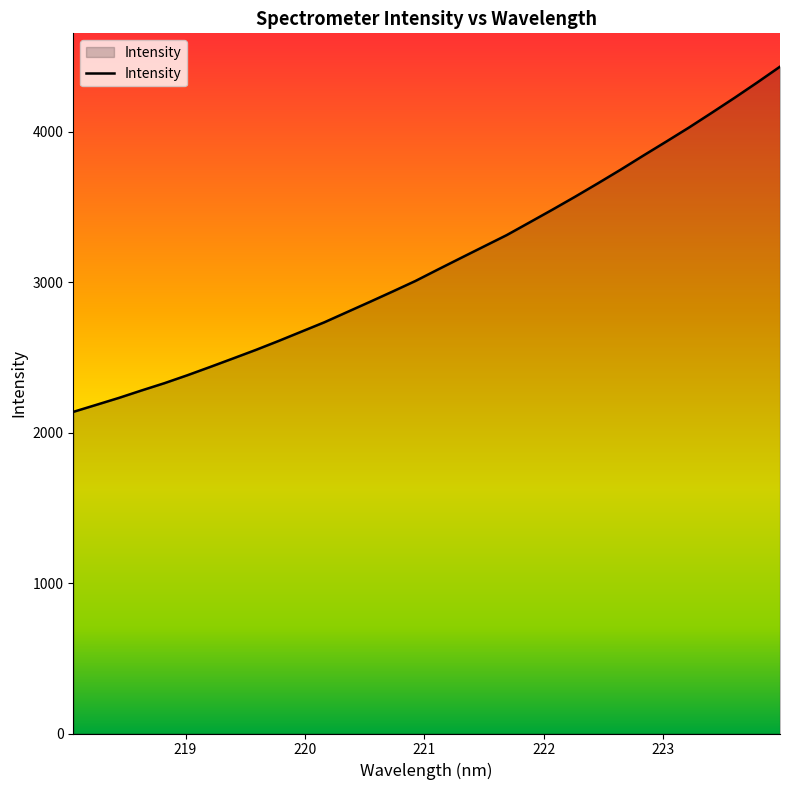

What is the smallest value displayed?

2138.2